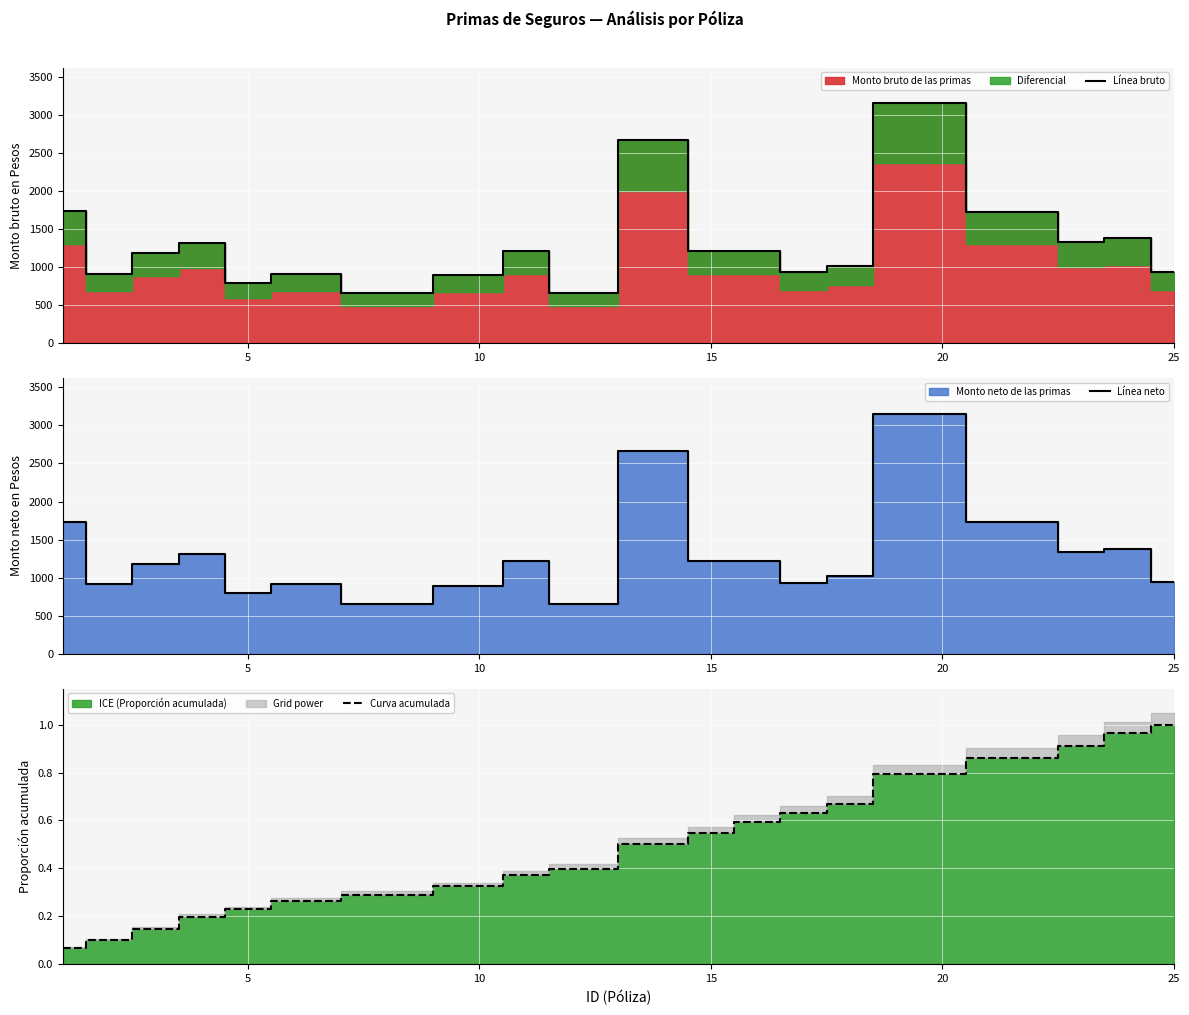

What is the average value of the Línea bruto series?

1292.8